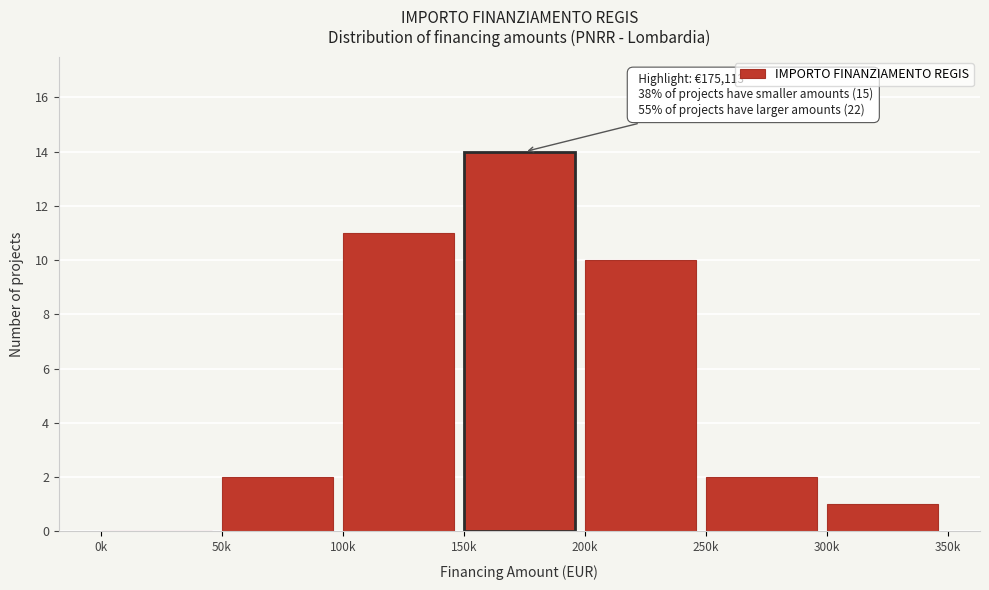

Reading left to right, transcribe all the data shown in this chart.

0k=0	50k=2	100k=11	150k=14	200k=10	250k=2	300k=1